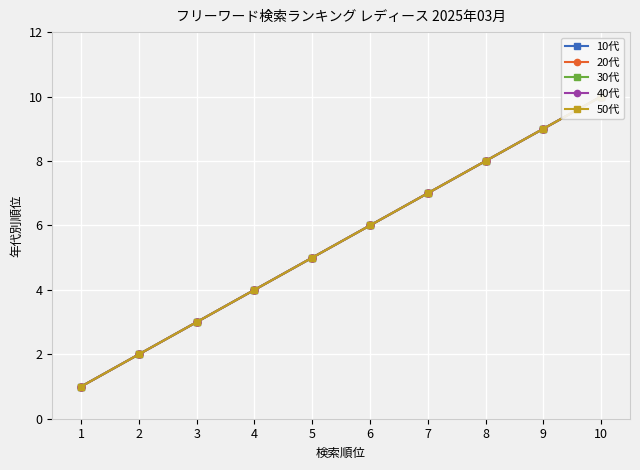

How many data points in 50代 are above 6?

4